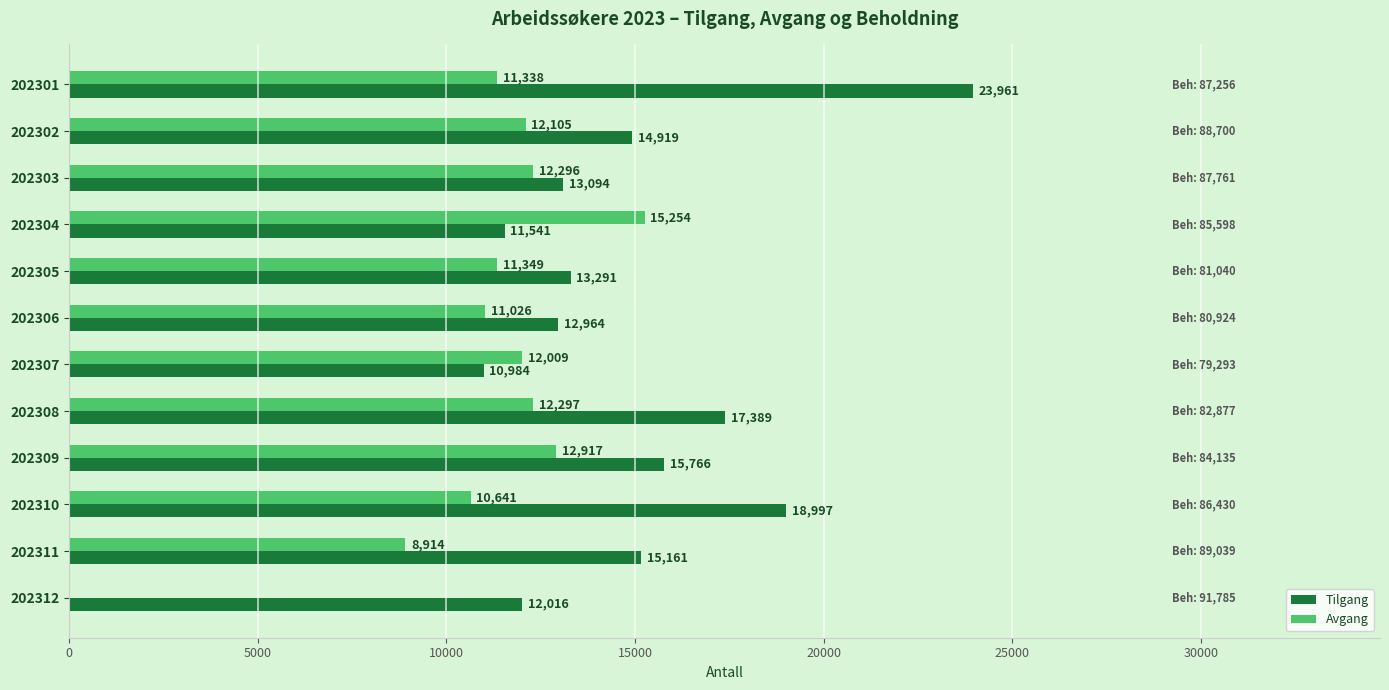

The Avgang series shows 18025 at 202305. True or false?

False